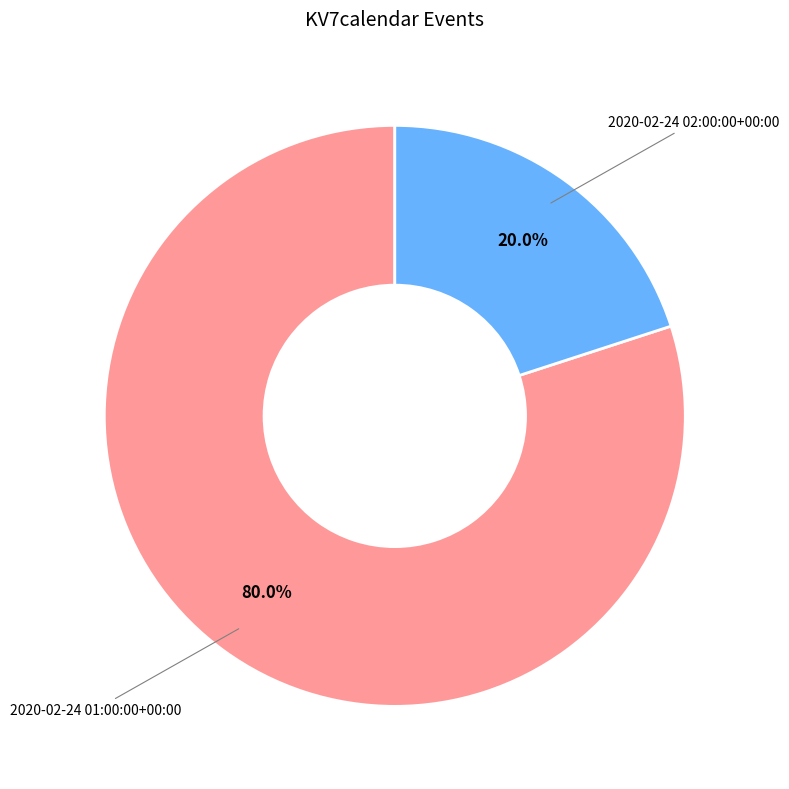

To the nearest percent, what portion does 2020-02-24 02:00:00+00:00 represent?

20%